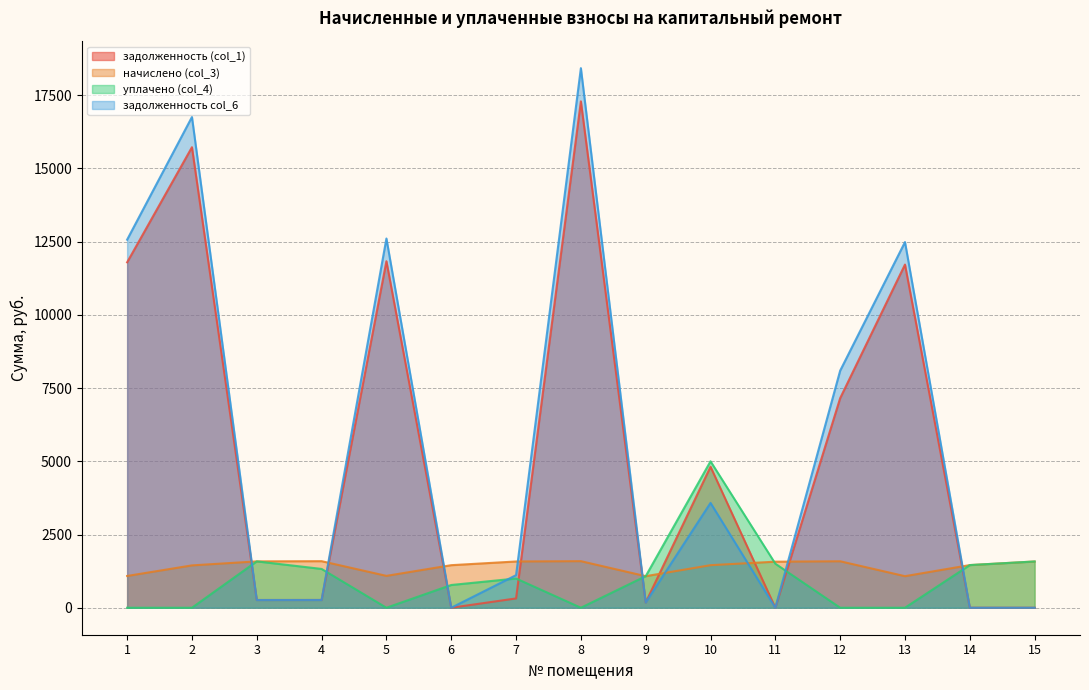

List the series in order of their peak value, highest first.

задолженность col_6, задолженность (col_1), уплачено (col_4), начислено (col_3)